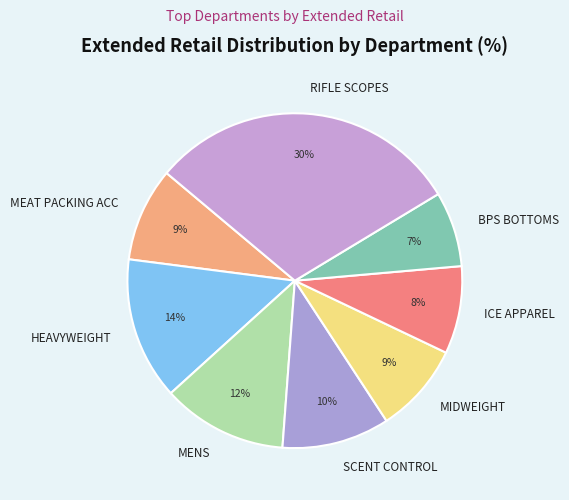

To the nearest percent, what percentage of the pie is RIFLE SCOPES?

30%